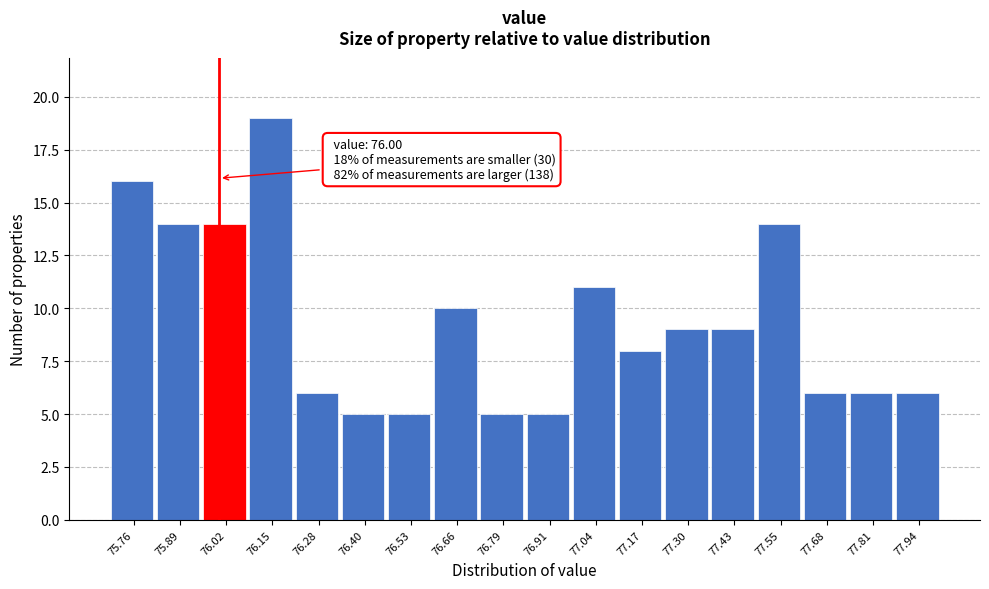

Over which range of the x-axis is the bar tallest?

76.08 to 76.22